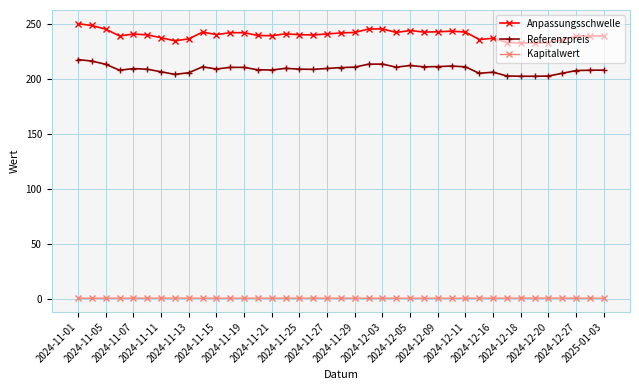

What is the greatest value displayed?

250.1